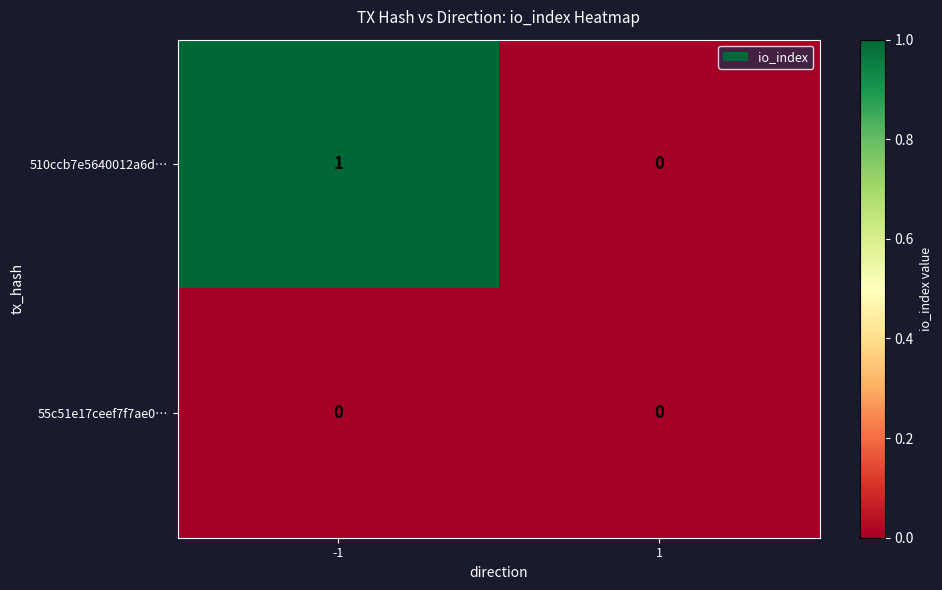

At which category is the sum across all series the highest?

-1